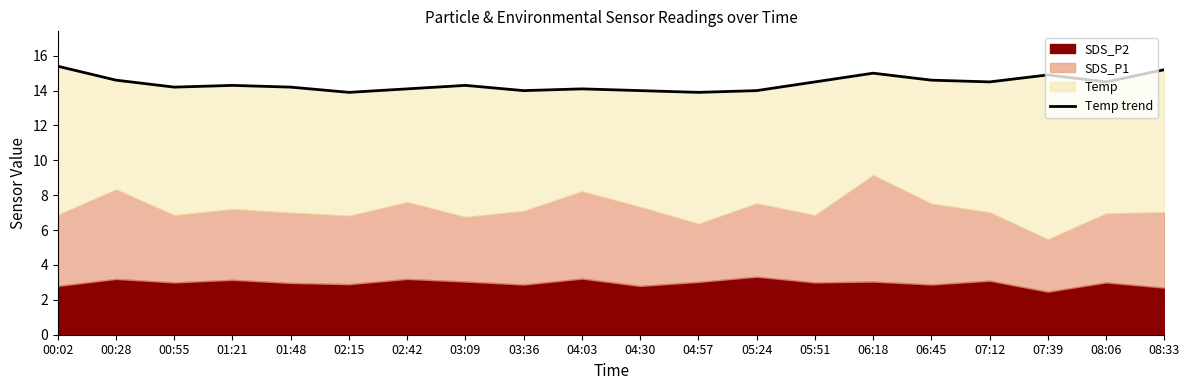

How many lines are shown in the chart?

1